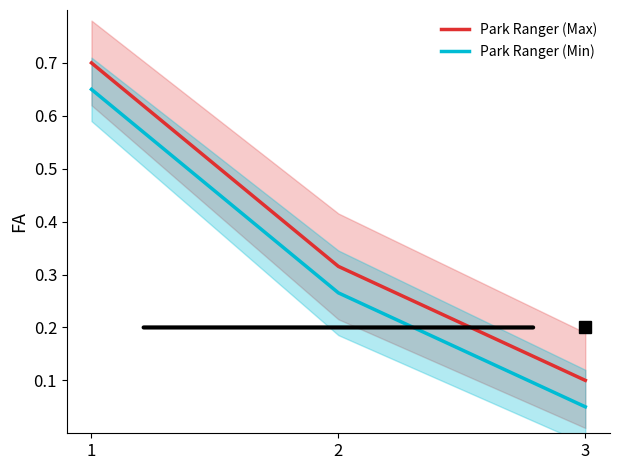

Reading left to right, what are all the values shown in this chart?

Park Ranger (Max): 0.7	0.3	0.1
Park Ranger (Min): 0.6	0.3	0.1